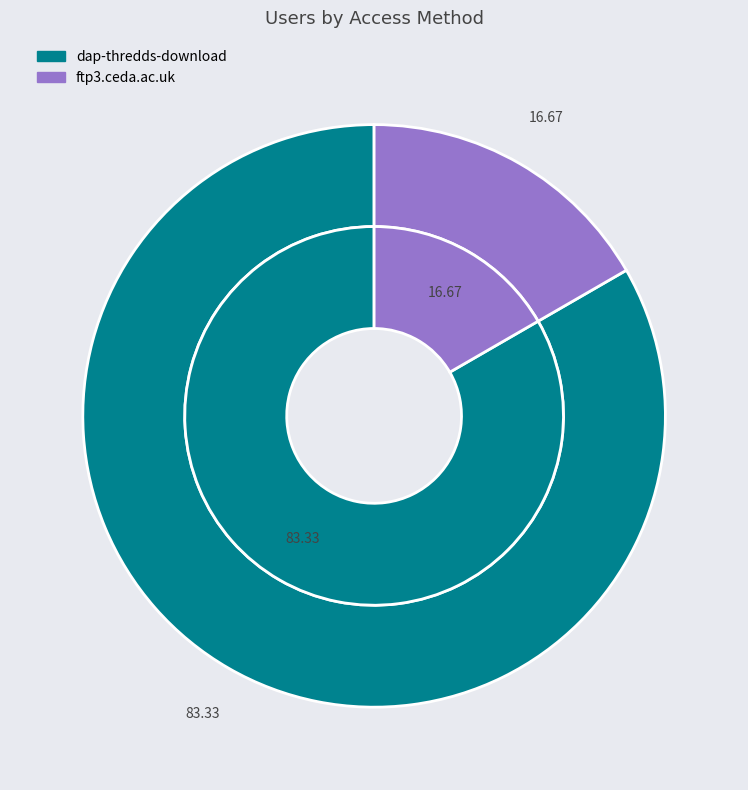

What percentage is NOT represented by ftp3.ceda.ac.uk?

83.3%